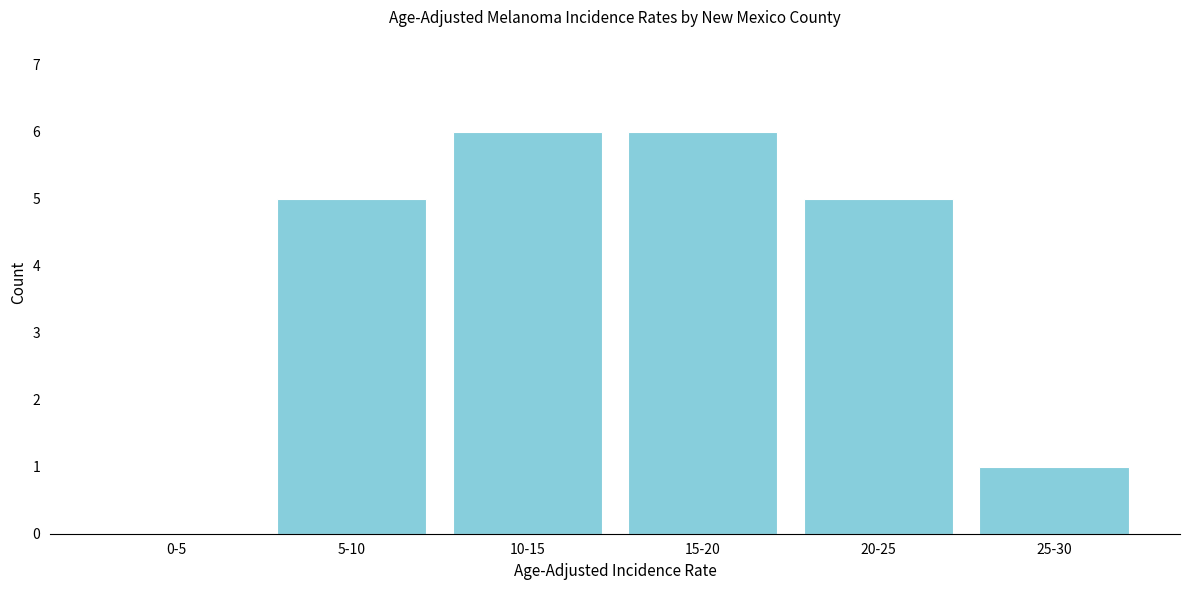

Reading left to right, transcribe all the data shown in this chart.

0-5=0	5-10=5	10-15=6	15-20=6	20-25=5	25-30=1